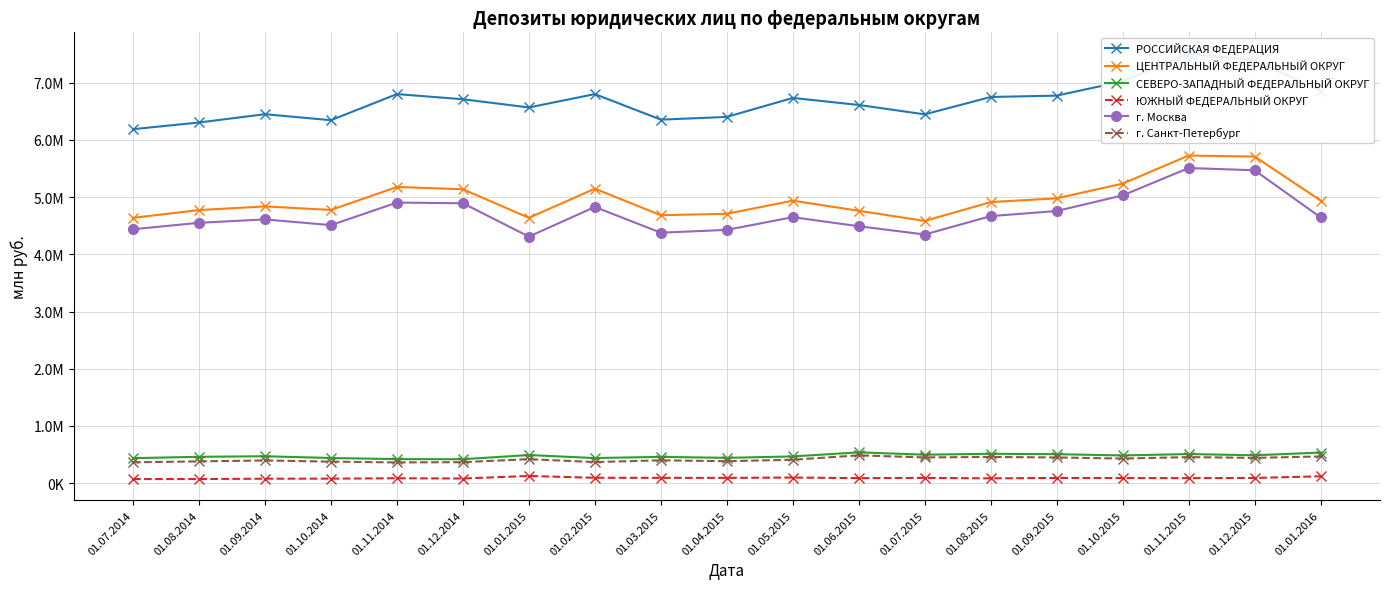

Which series has the widest spread of values?

РОССИЙСКАЯ ФЕДЕРАЦИЯ